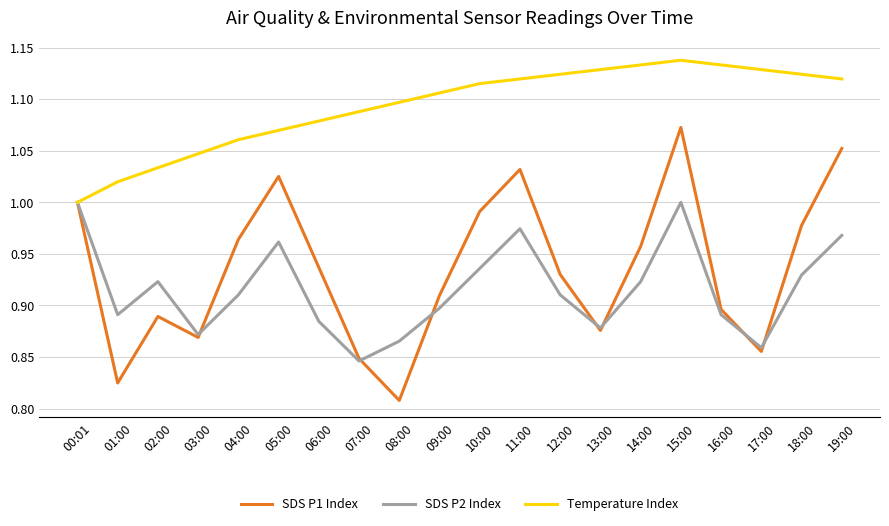

Where is the first local maximum for SDS P1 Index?

02:00